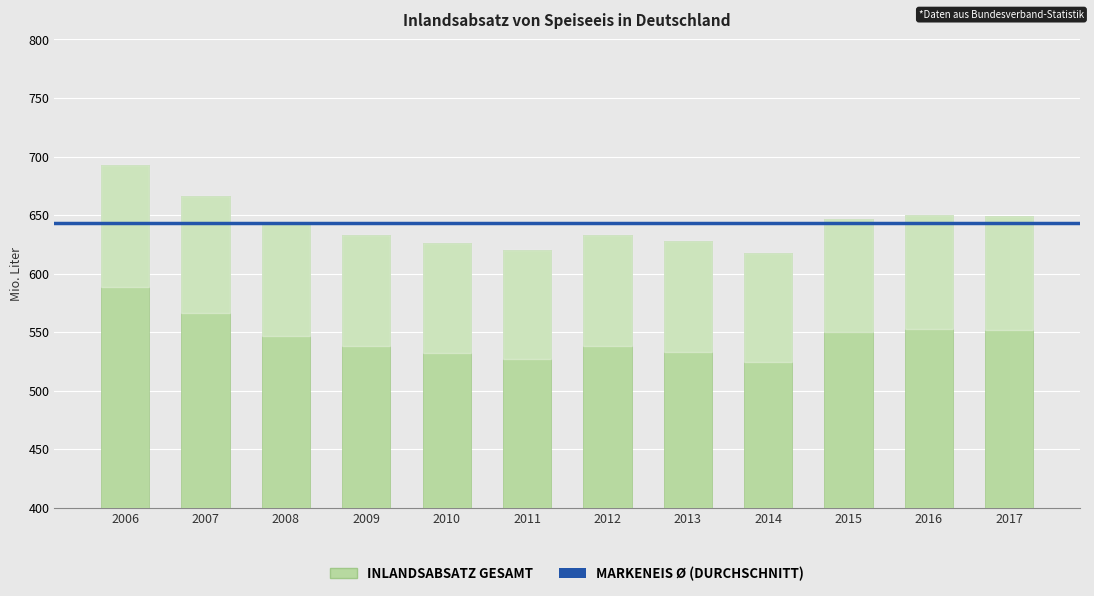

What value does the data have at 2012?

632.7